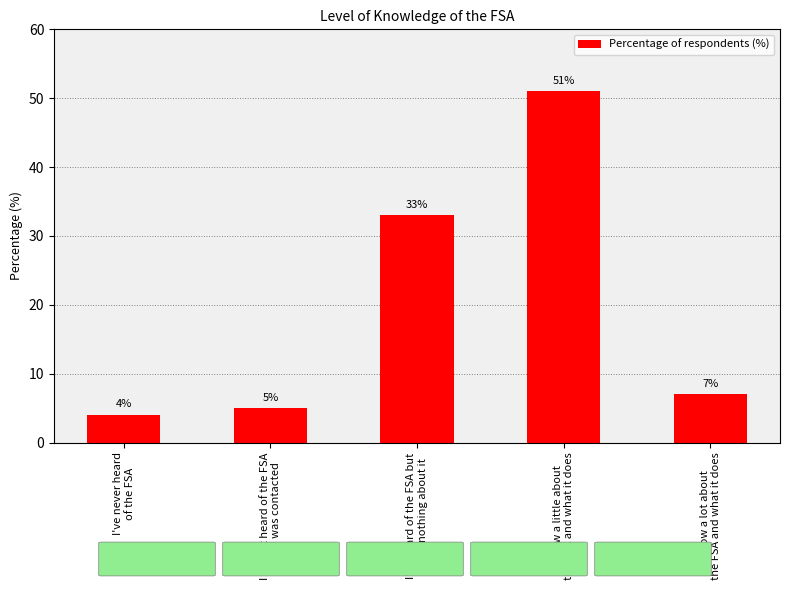

The value at I've never heard
of the FSA is 4. True or false?

True